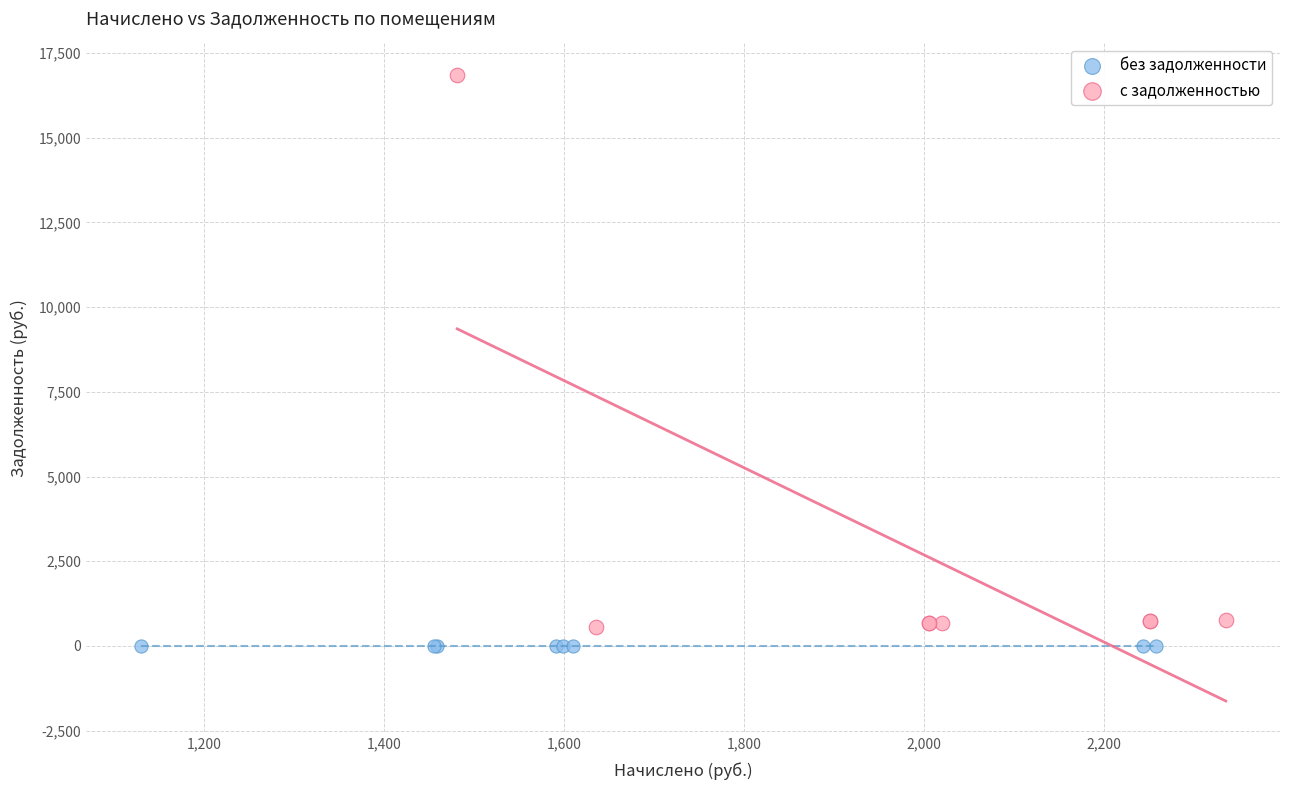

Which series reaches the maximum Y coordinate?

с задолженностью